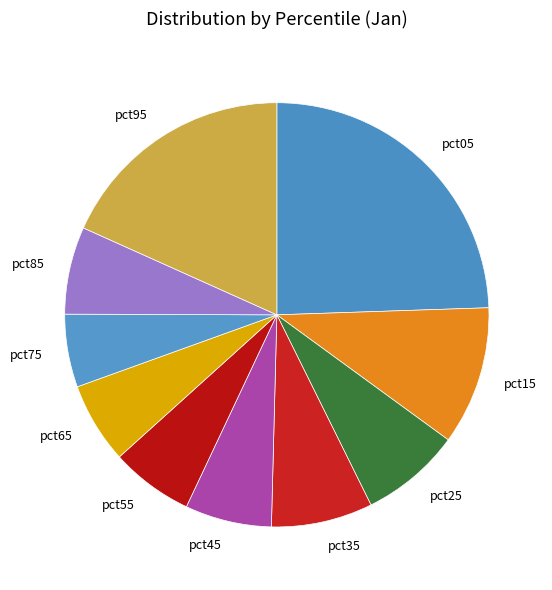

Does pct65 account for over 50% of the chart?

No